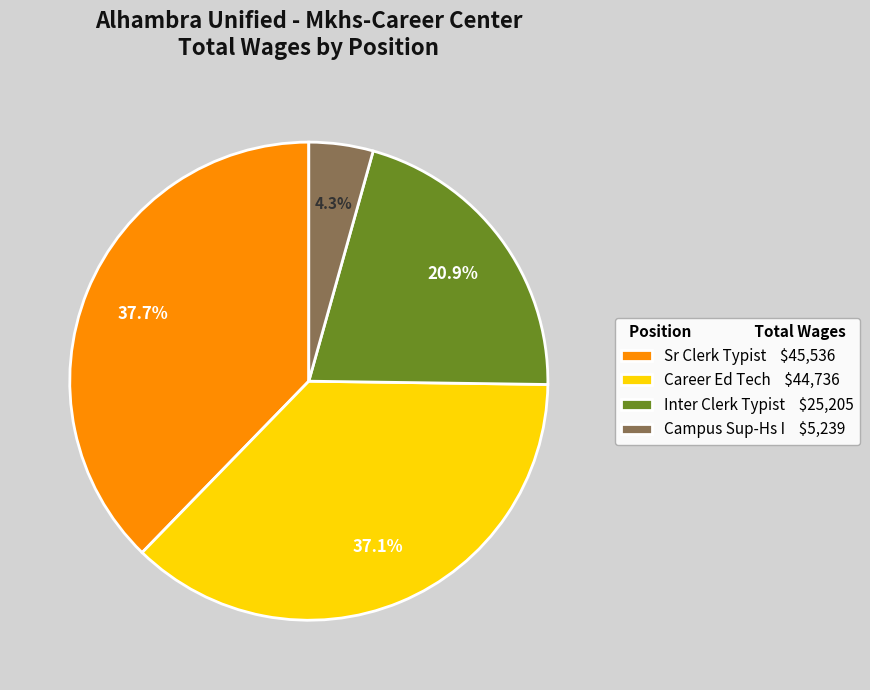

Count the number of slices in the pie.

4